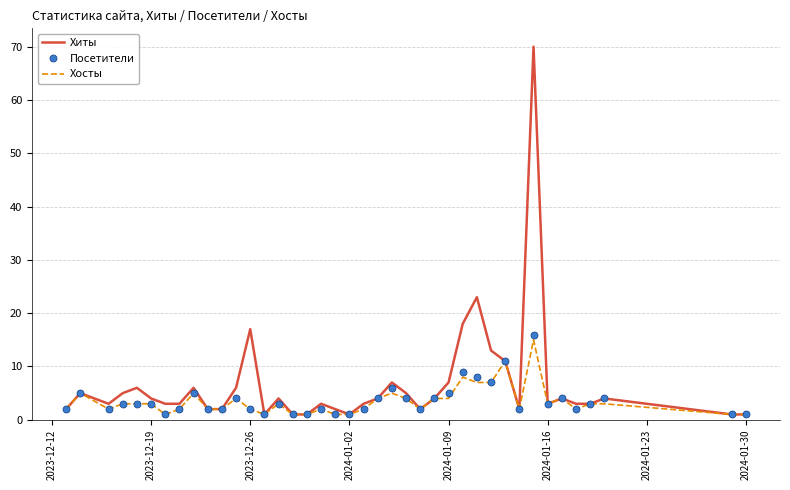

Which series has the largest total across all categories?

Хиты